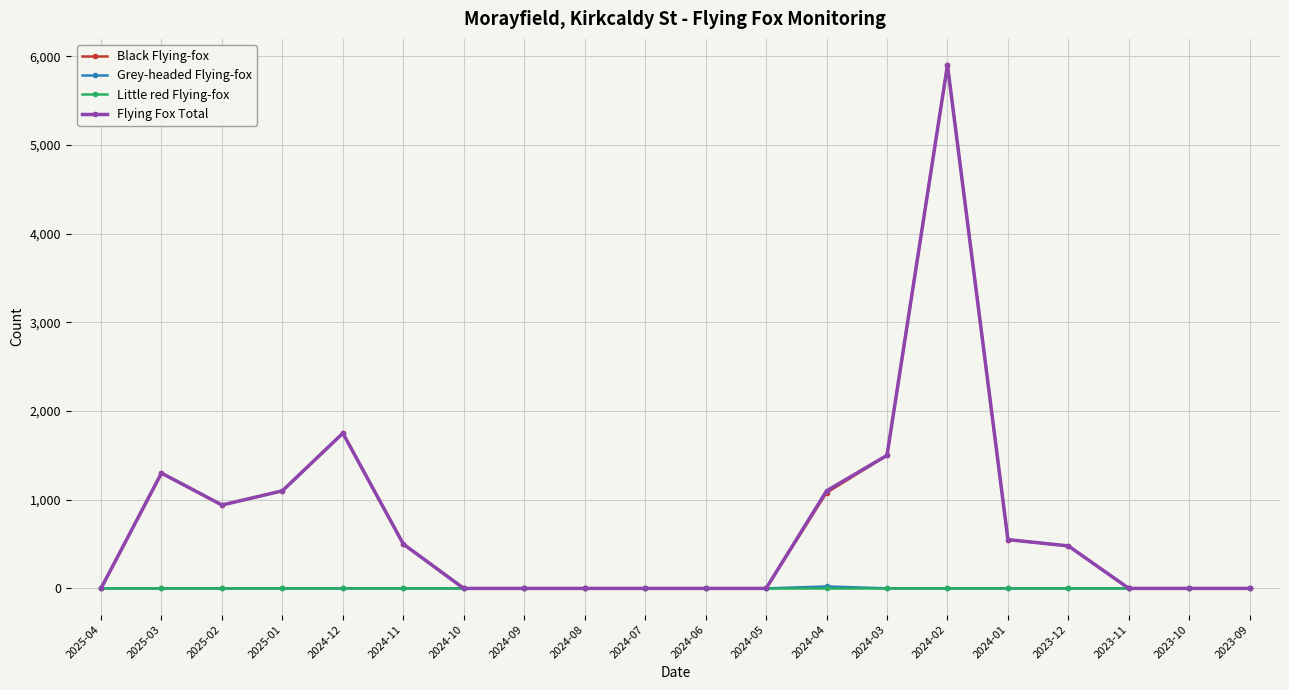

What are all the series names shown in the legend?

Black Flying-fox, Grey-headed Flying-fox, Little red Flying-fox, Flying Fox Total